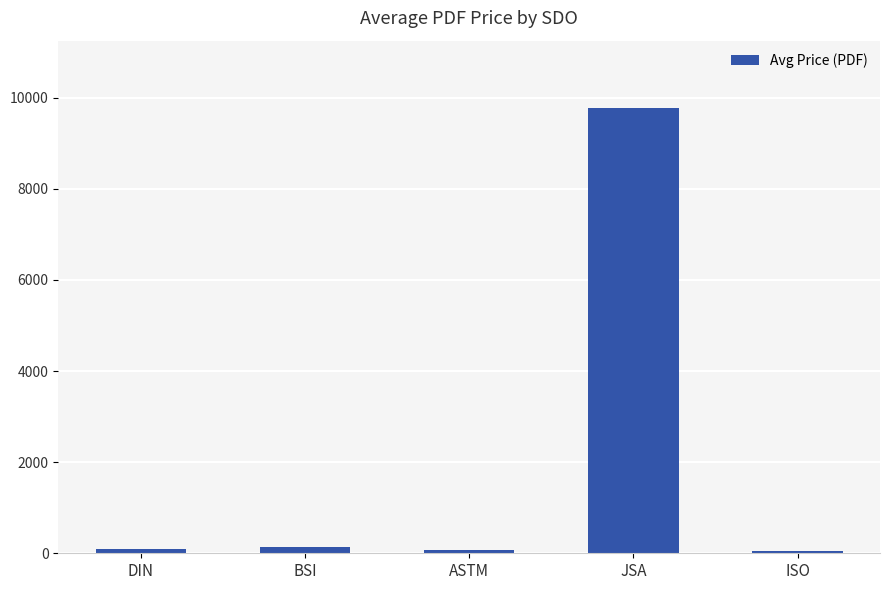

What is the difference between the maximum and minimum values?

9728.4